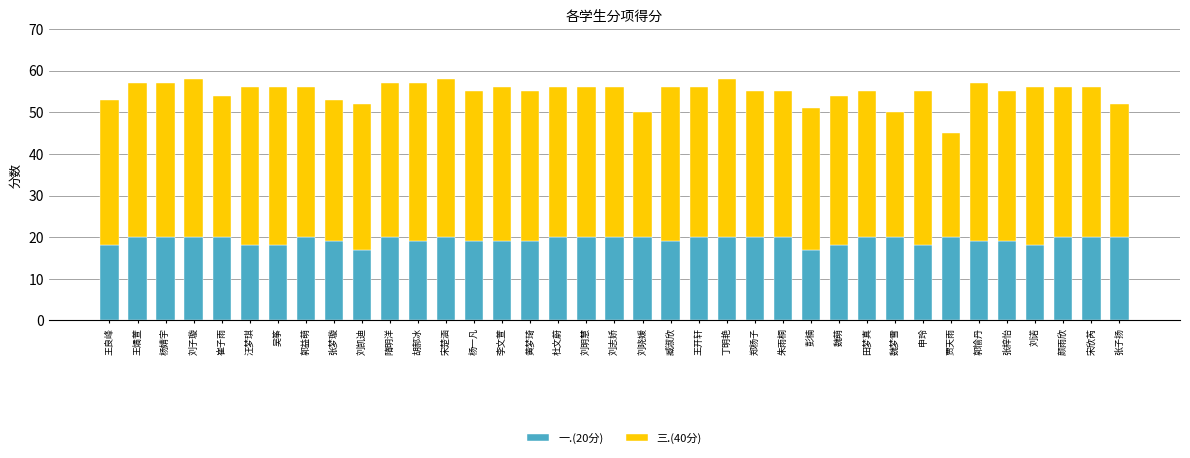

Are the bars grouped side by side (vs. stacked)?

No